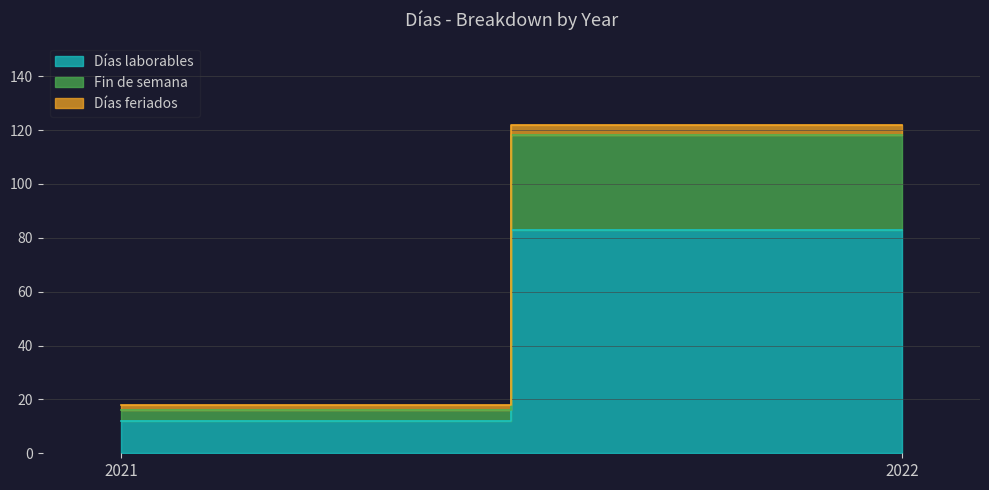

Reading left to right, list all the values displayed in this chart.

Días laborables: 12	83
Fin de semana: 4	35
Días feriados: 2	4